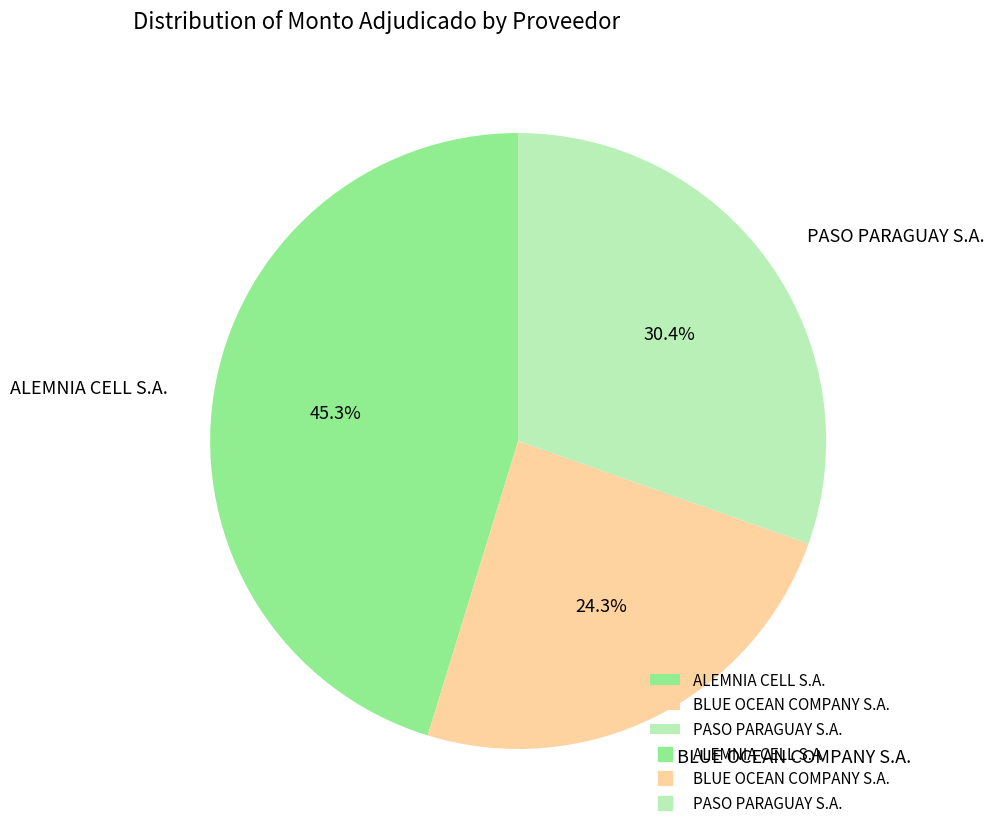

What is the total percentage of ALEMNIA CELL S.A. and PASO PARAGUAY S.A.?

75.7%